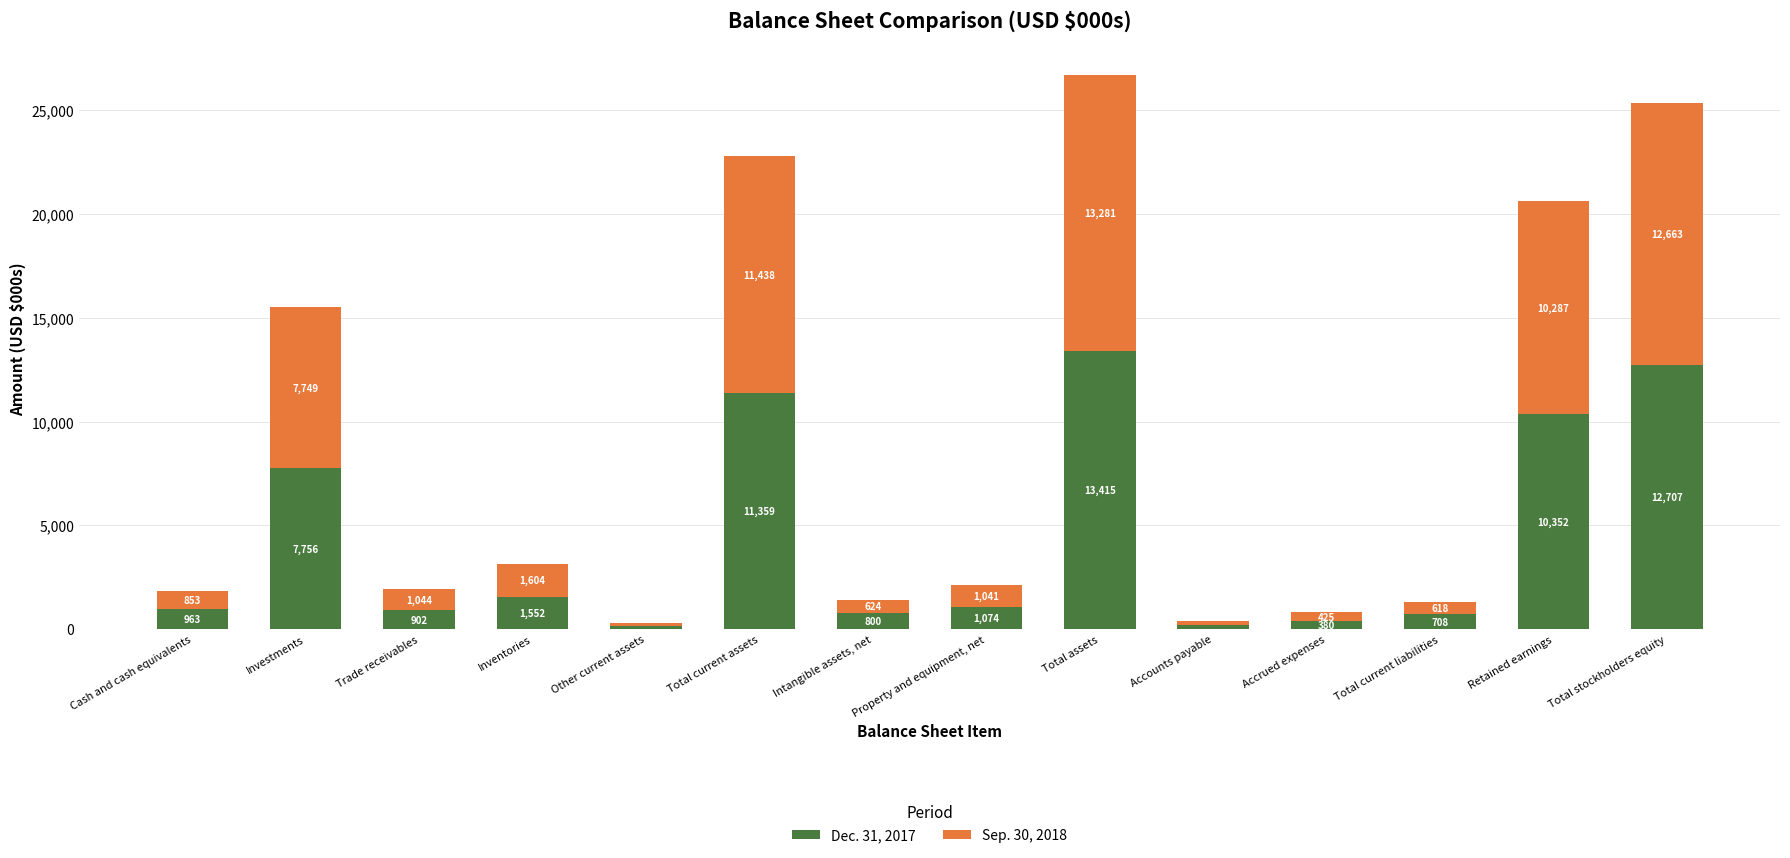

How many data points in Dec. 31, 2017 are less than 1074?

7